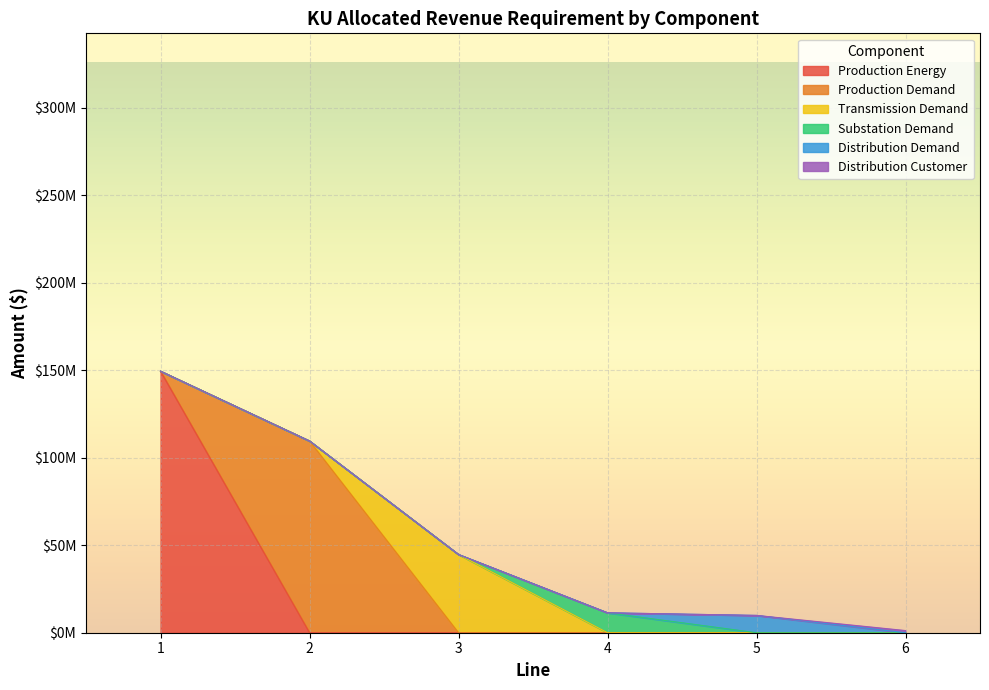

Between 1 and 2, which series saw the biggest shift?

Production Energy